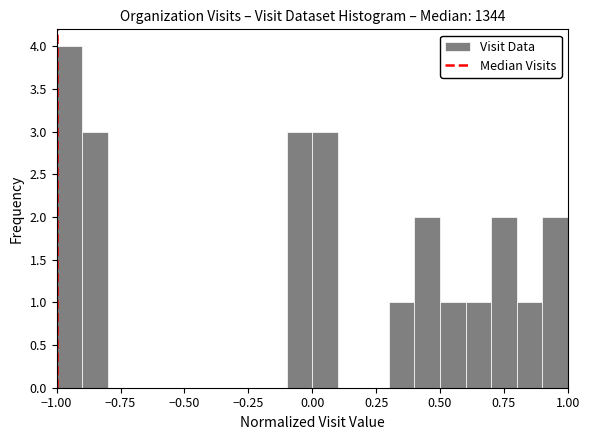

Around what value on the x-axis is the tallest bar? Give the approximate position of its centre, as read against the axis.

-0.95